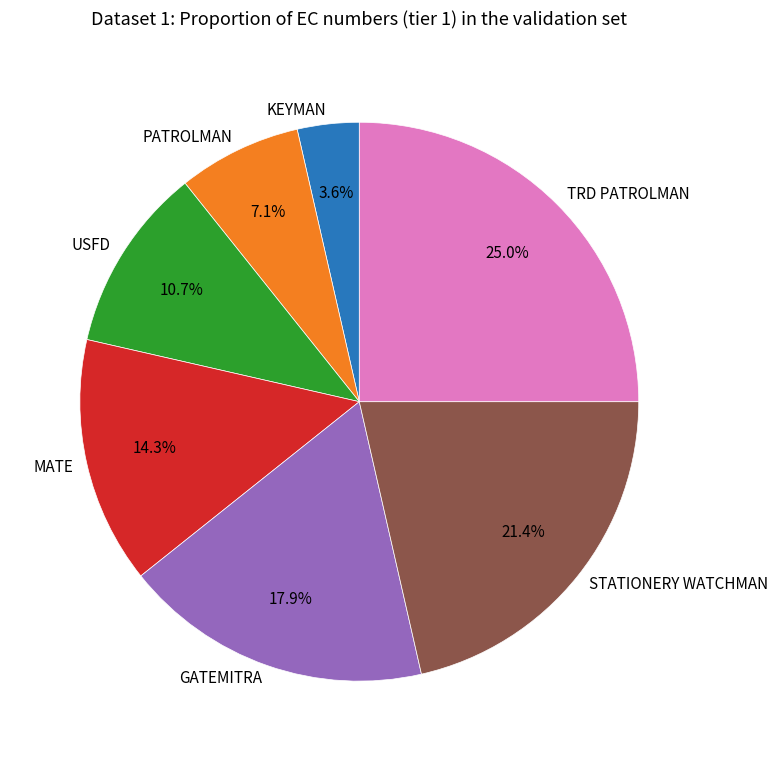

True or false: STATIONERY WATCHMAN accounts for 15% of the total.

False